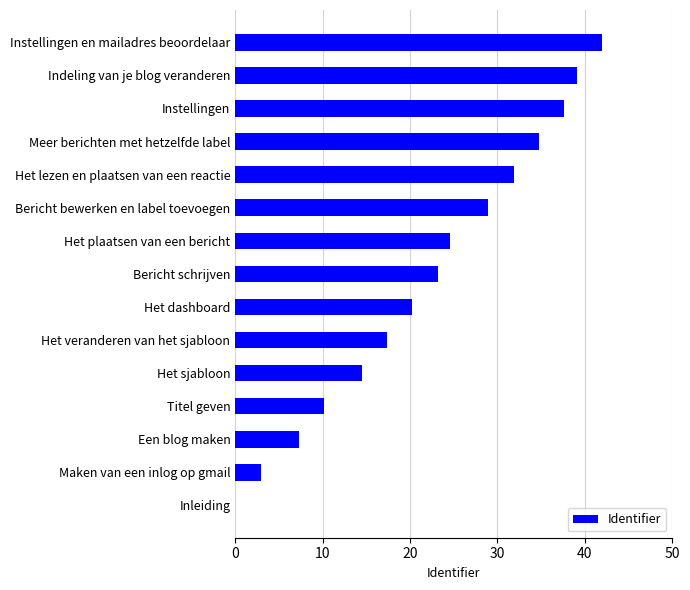

Which has a higher value, Het veranderen van het sjabloon or Het dashboard?

Het dashboard